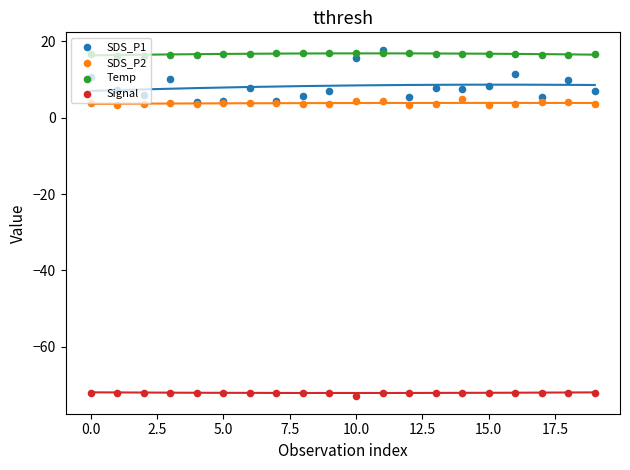

What are all the series names shown in the legend?

SDS_P1, SDS_P2, Temp, Signal